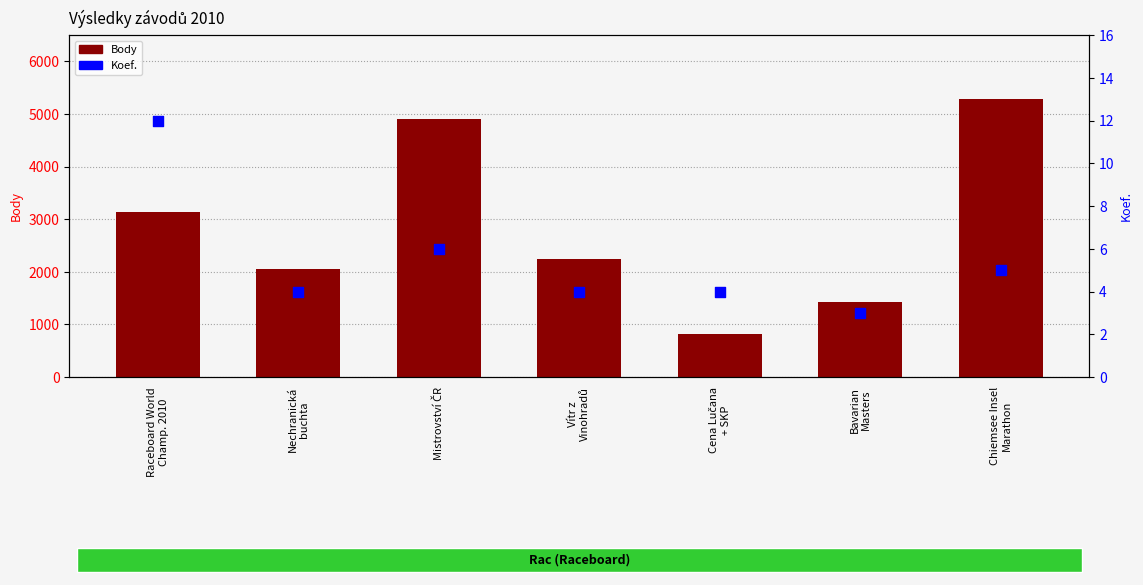

What is the total value across all series at Mistrovství ČR?

4908